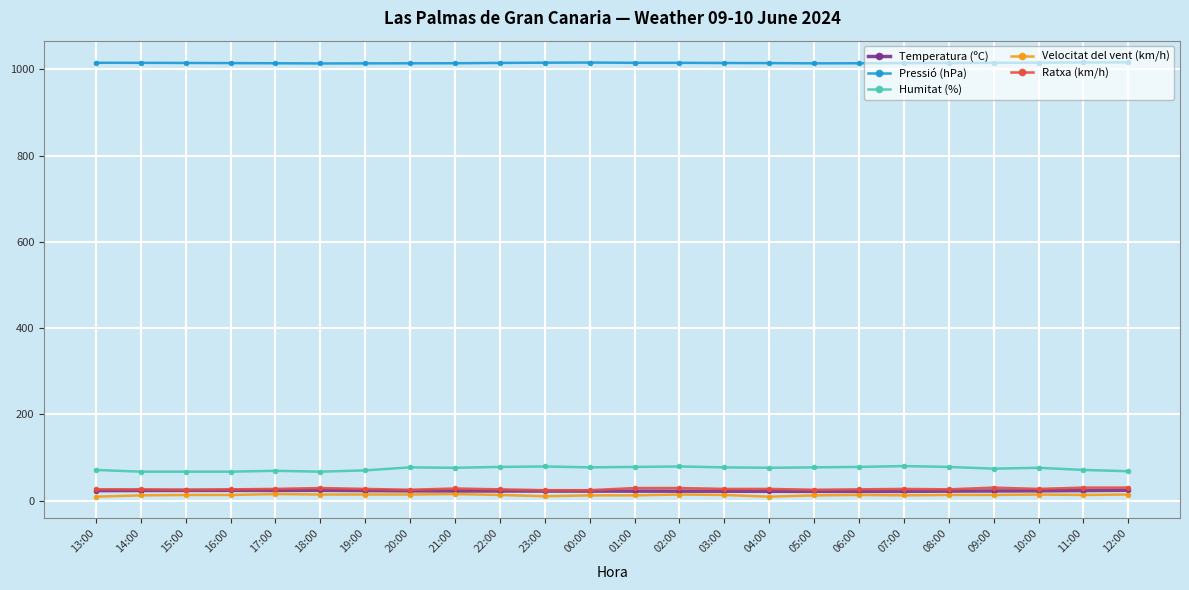

True or false: Humitat (%) and Velocitat del vent (km/h) intersect in this chart.

False